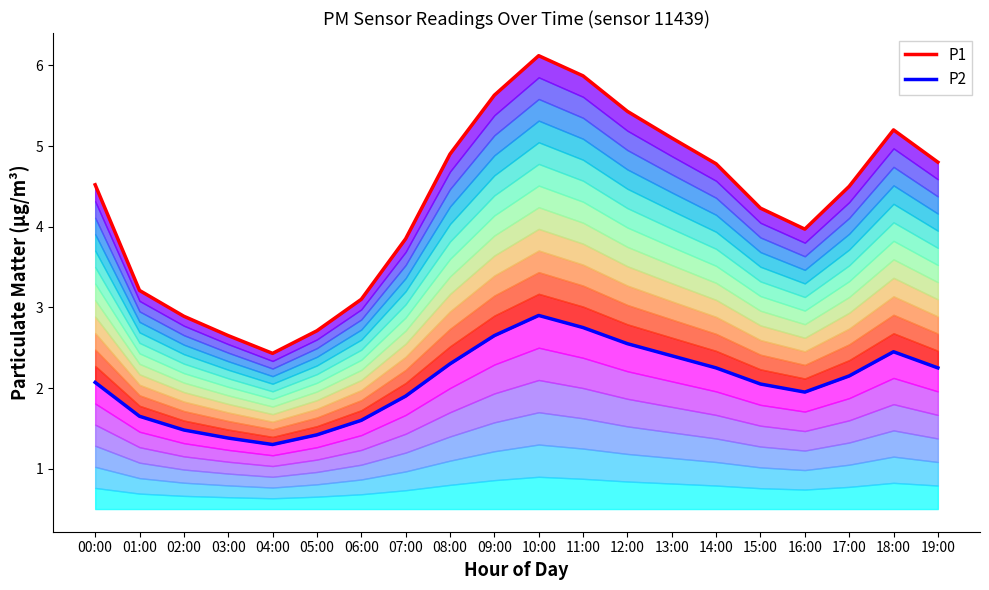

True or false: P2 and P1 cross at least once.

False